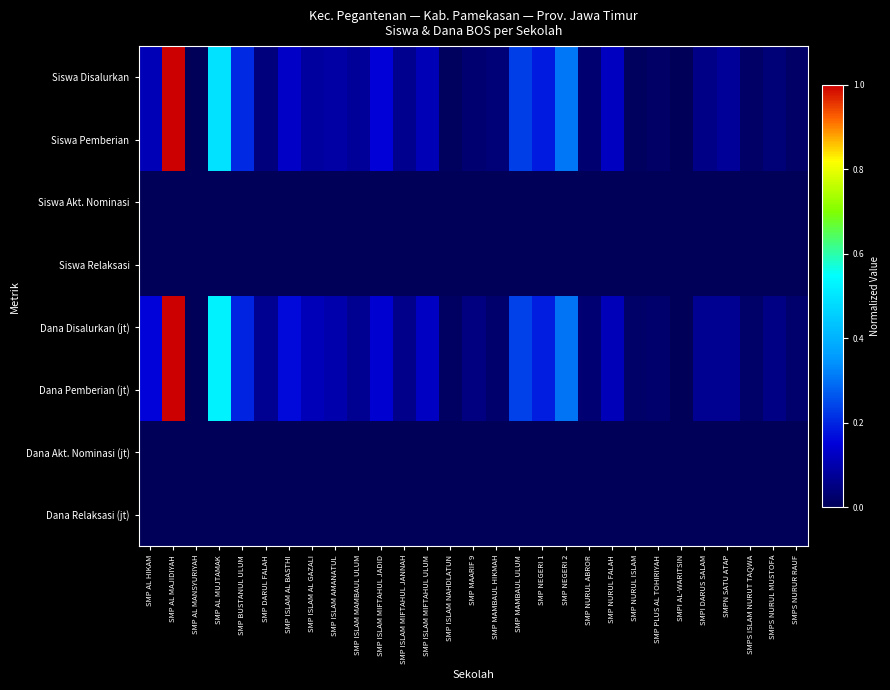

What is the spread (max minus min) of values at SMP BUSTANUL ULUM?

0.2